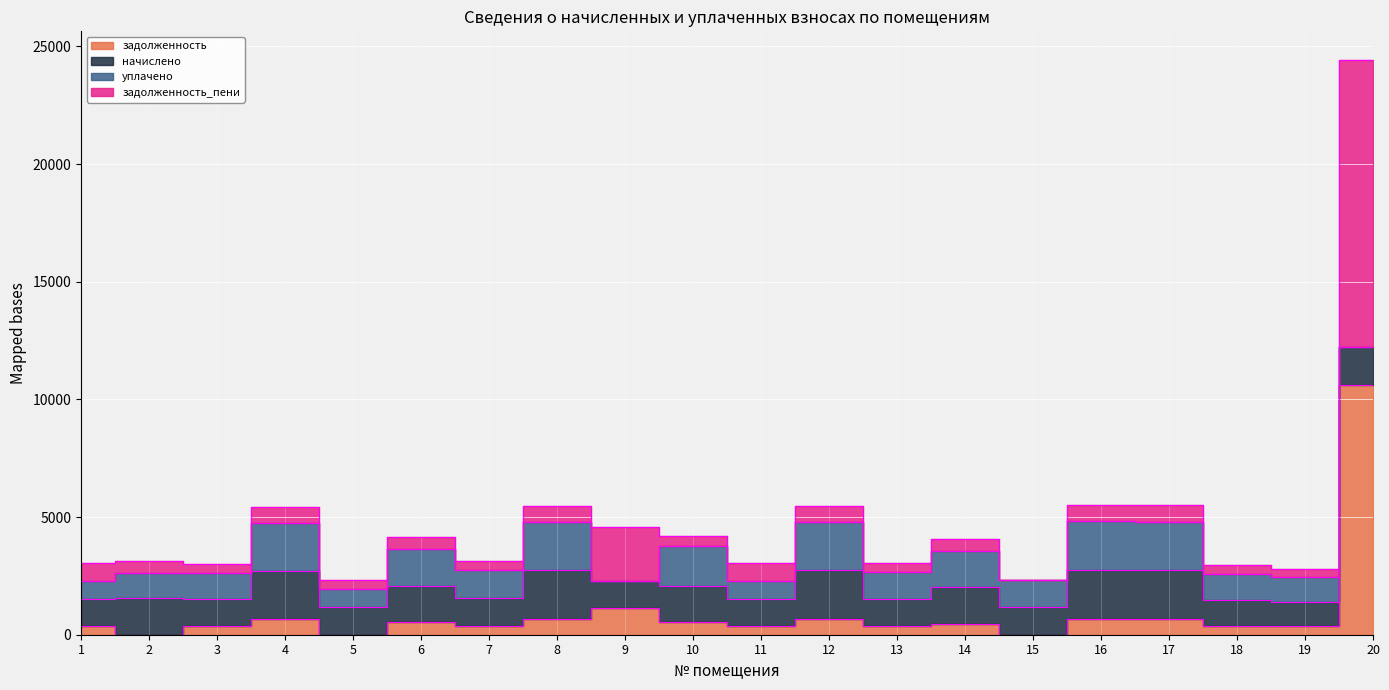

What is the value of the начислено point at the 16th from the left?

2064.7